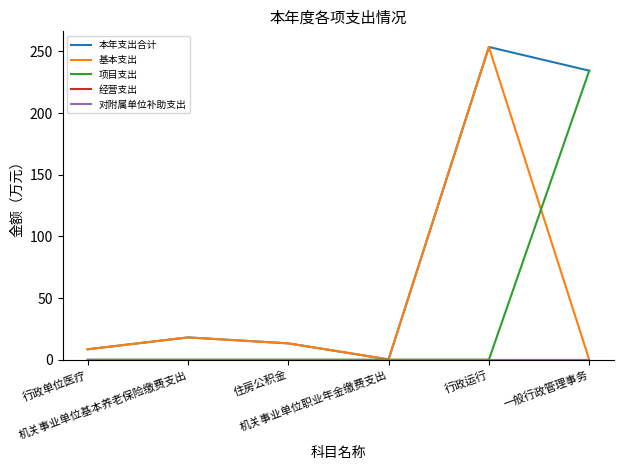

Rank the series at 住房公积金 from highest to lowest value.

本年支出合计, 基本支出, 项目支出, 经营支出, 对附属单位补助支出